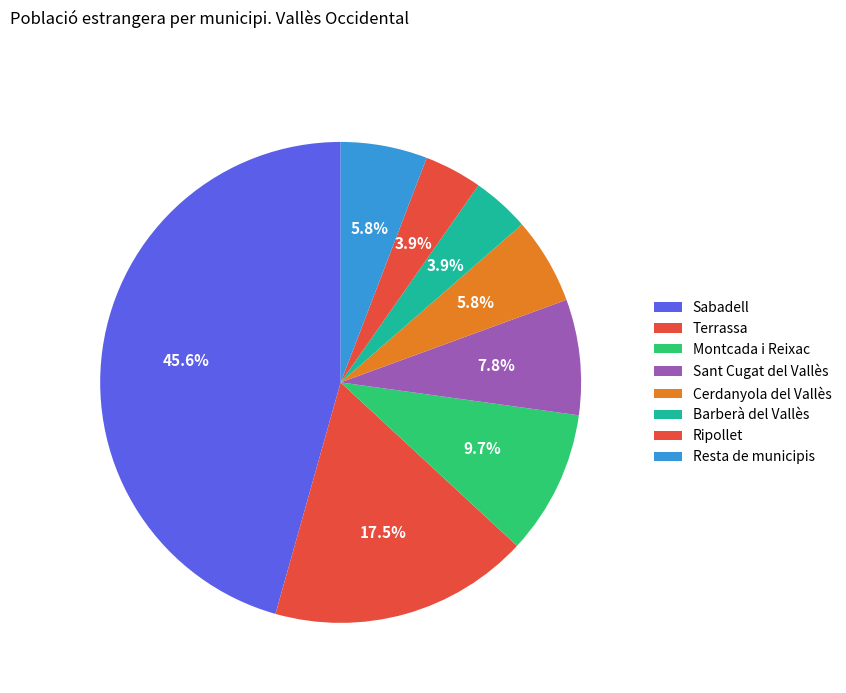

How many segments does this pie chart have?

8